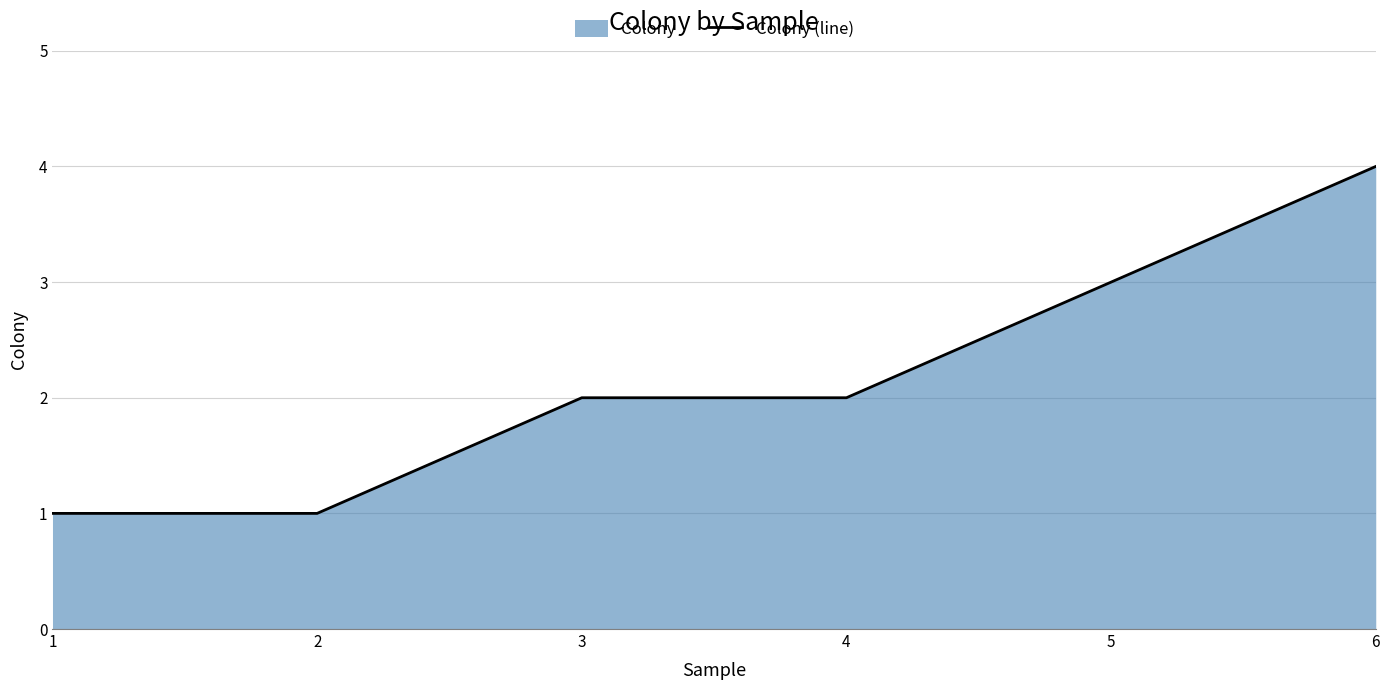

Reading left to right, transcribe all the data shown in this chart.

1=1	2=1	3=2	4=2	5=3	6=4